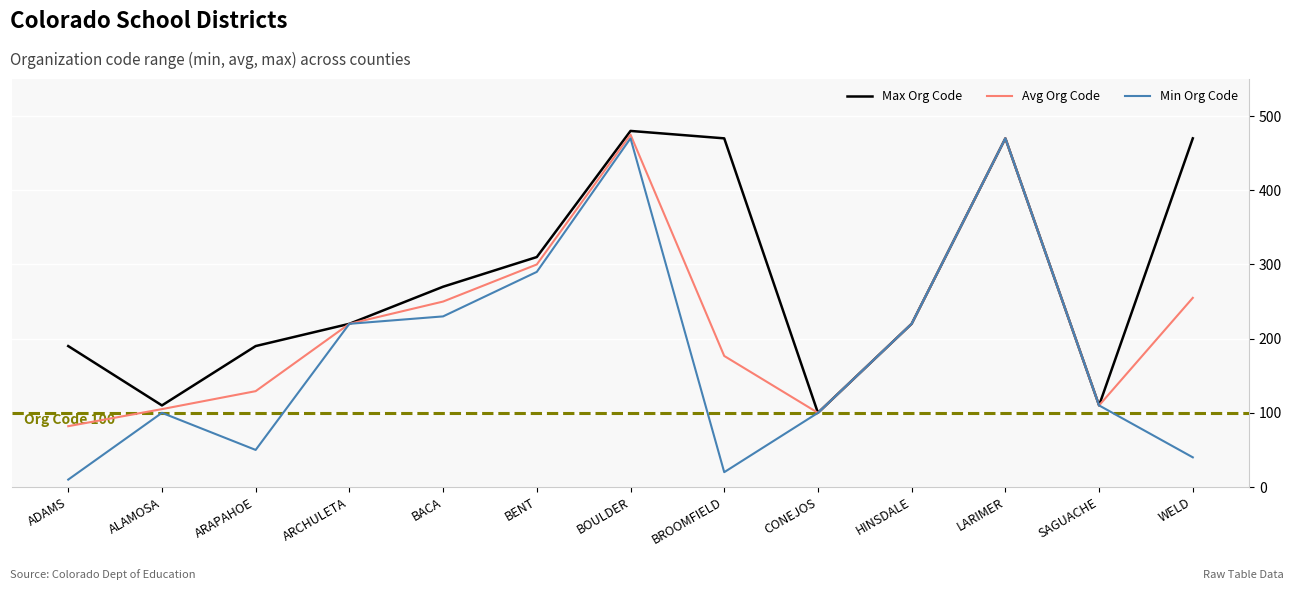

What is the sum of the Max Org Code values at LARIMER and SAGUACHE?

580.0